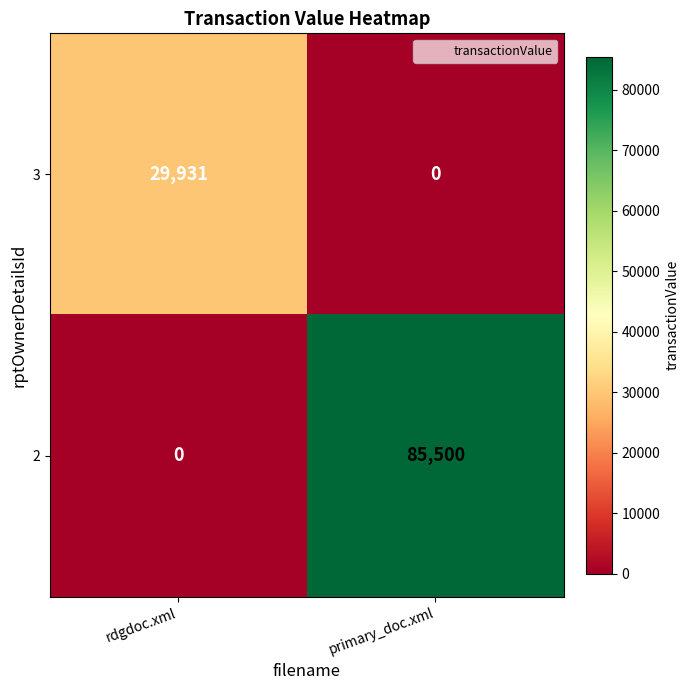

What is the approximate value of 3 at rdgdoc.xml, to the nearest 10?

29930